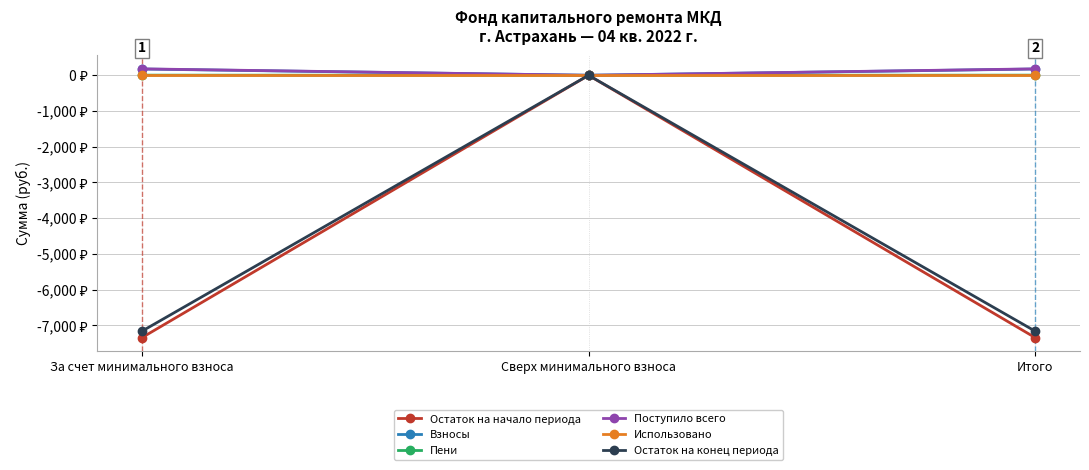

Does the chart have visible grid lines?

Yes